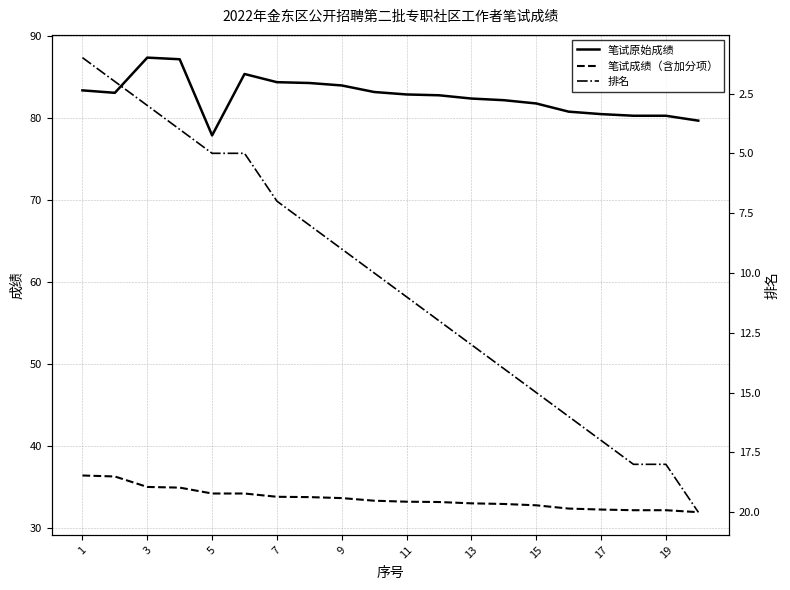

What is the smallest value displayed?

1.0